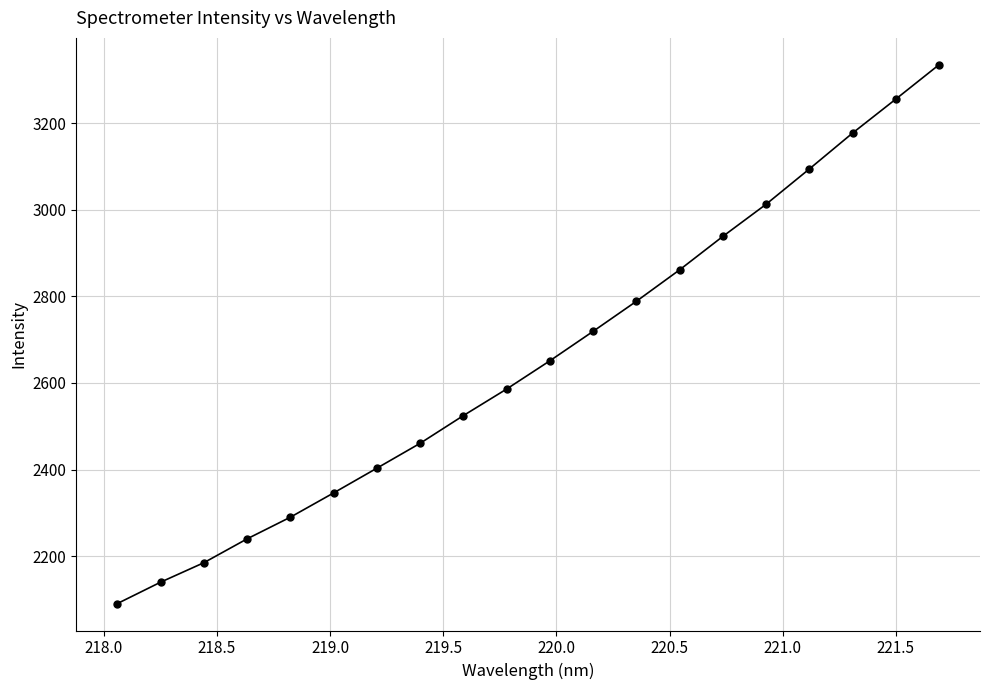

How many values exceed 2651?

10